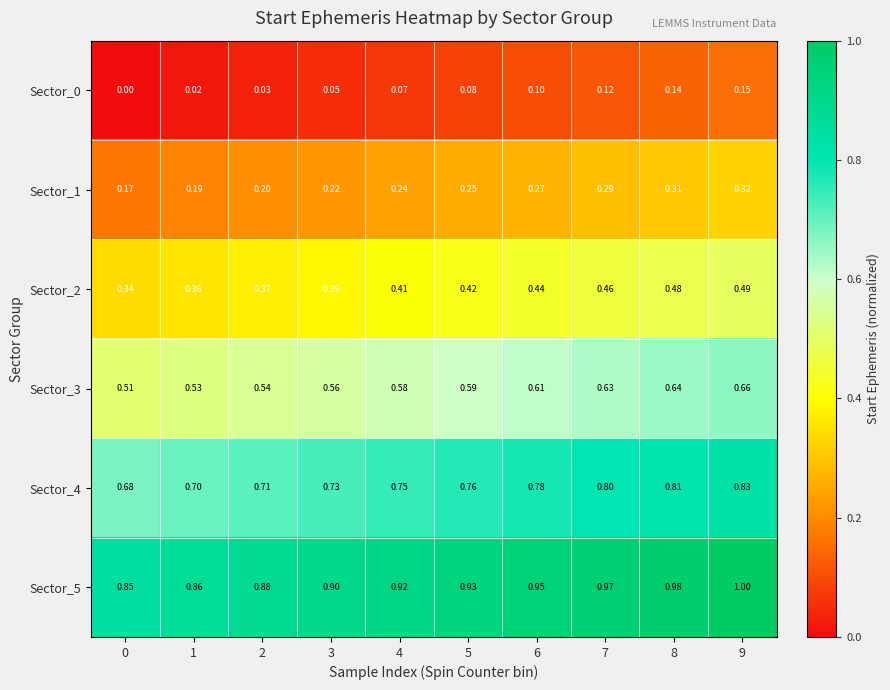

Is the value of Sector_0 at 2 greater than the value of Sector_5 at 7?

No